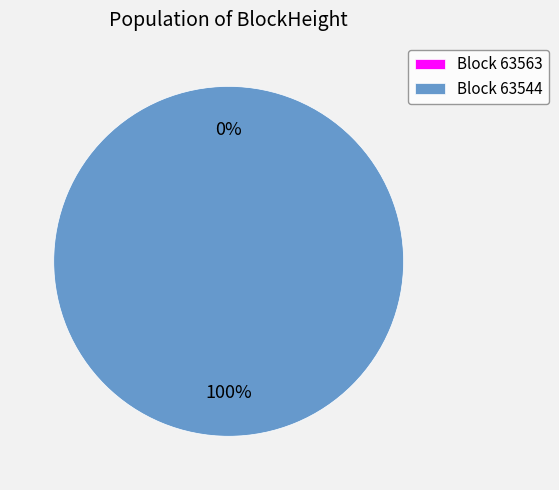

Count the number of slices in the pie.

2